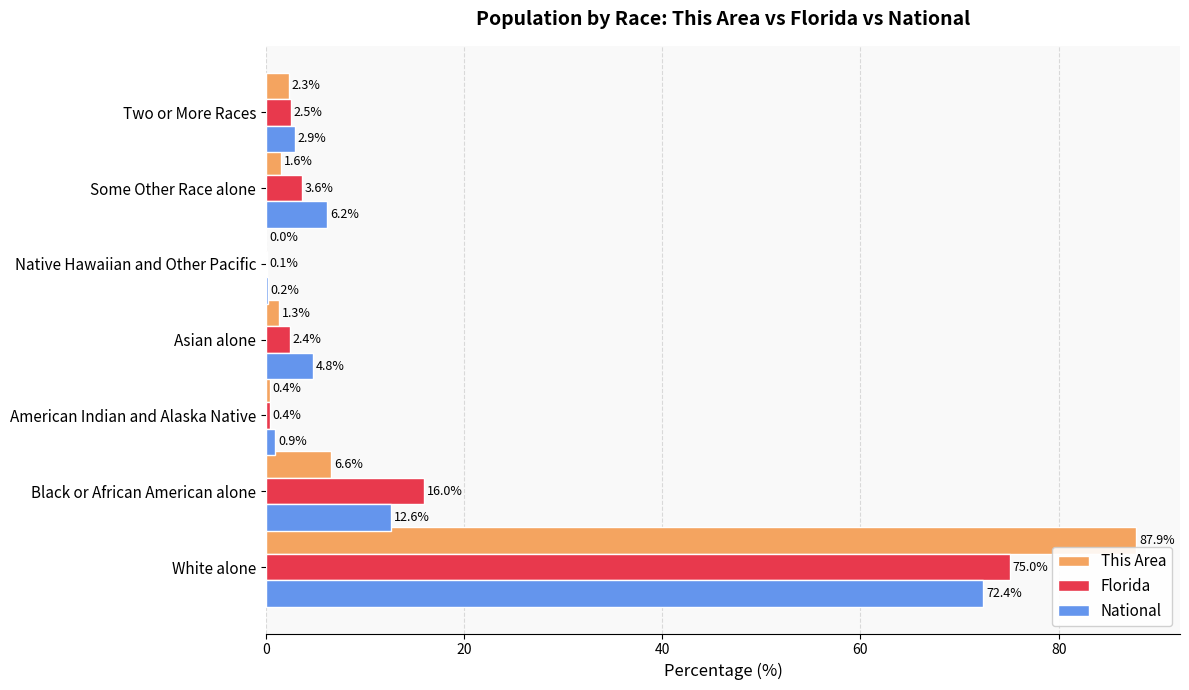

What is the greatest value displayed?

87.9